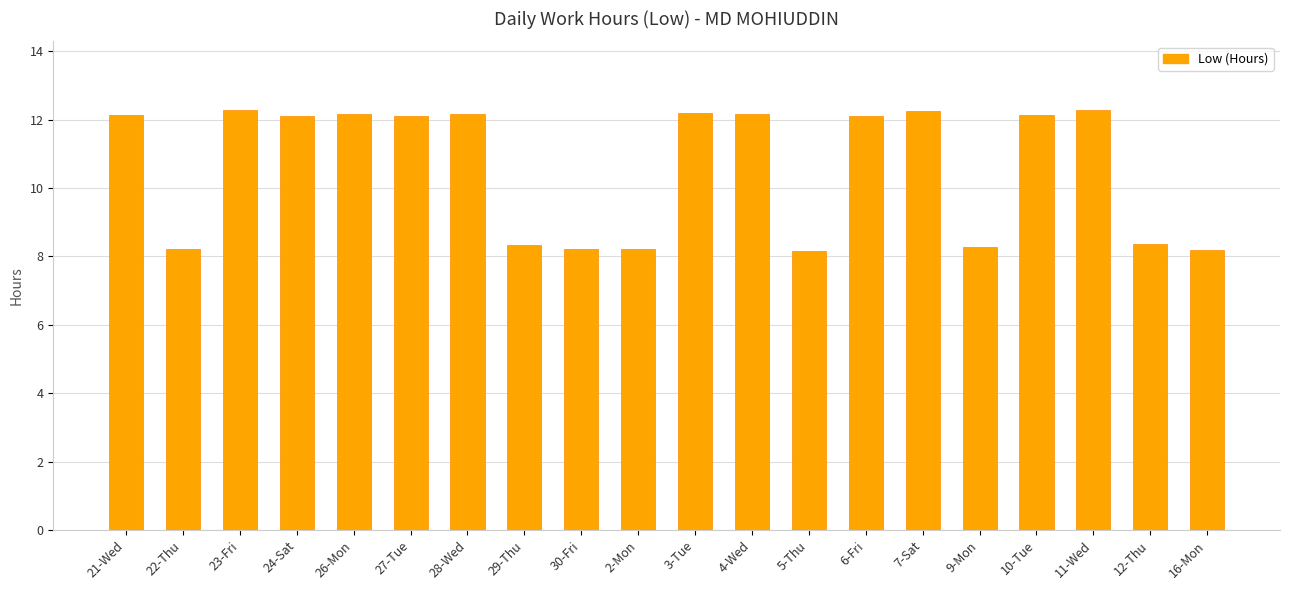

What value does the data have at 9-Mon?

8.3